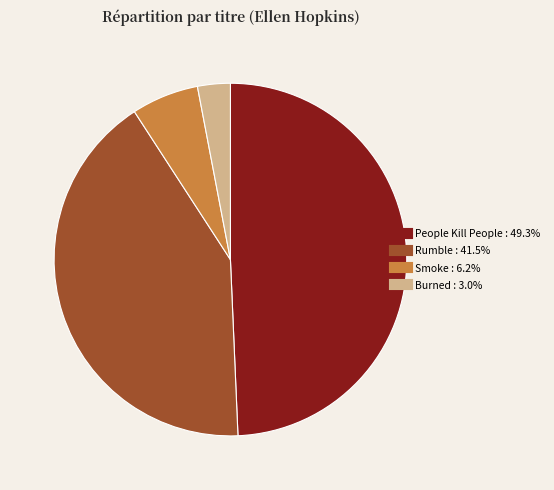

Does any single category account for the majority?

No